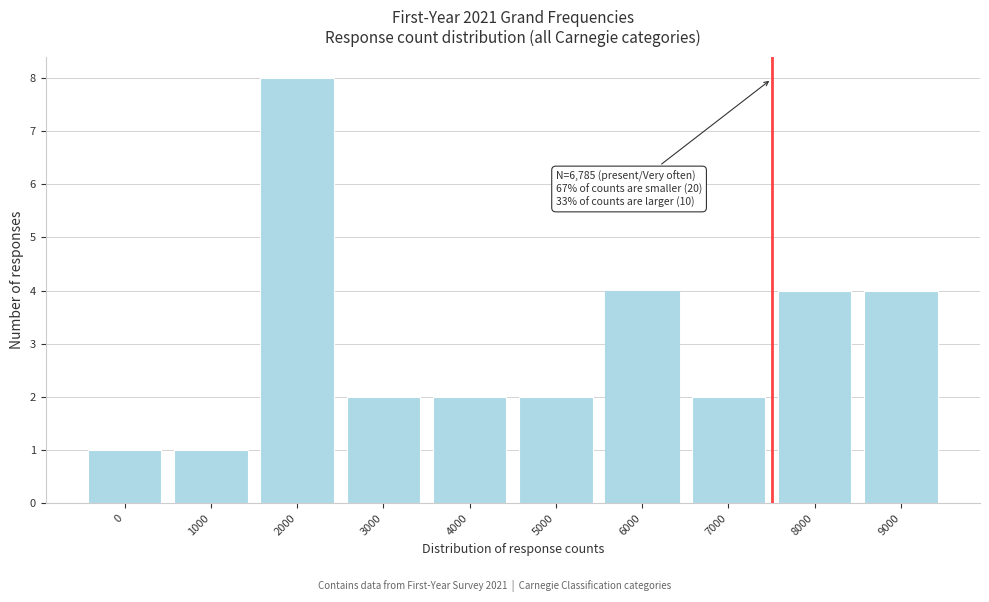

Reading left to right, what are all the values shown in this chart?

1	1	8	2	2	2	4	2	4	4